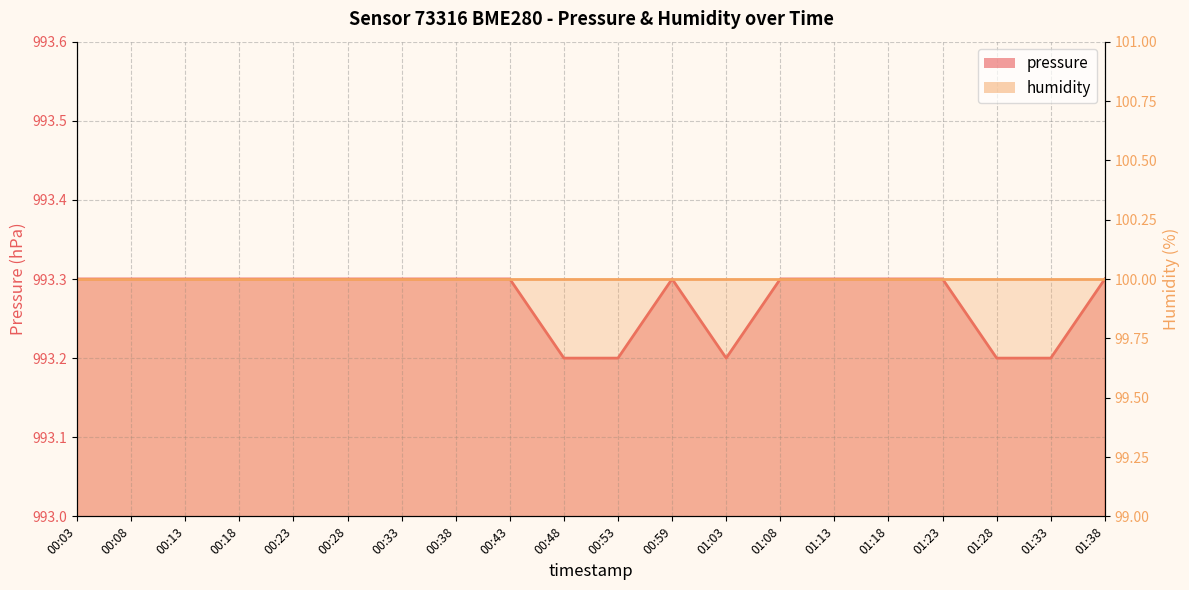

What is the label of the 5th point from the left?

00:23